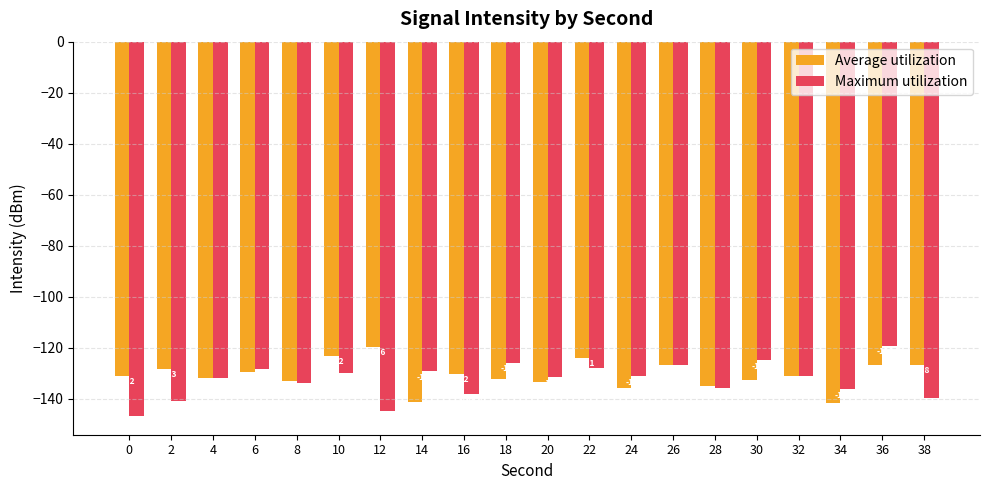

Rank the series by their average value, from lowest to highest.

Maximum utilization, Average utilization